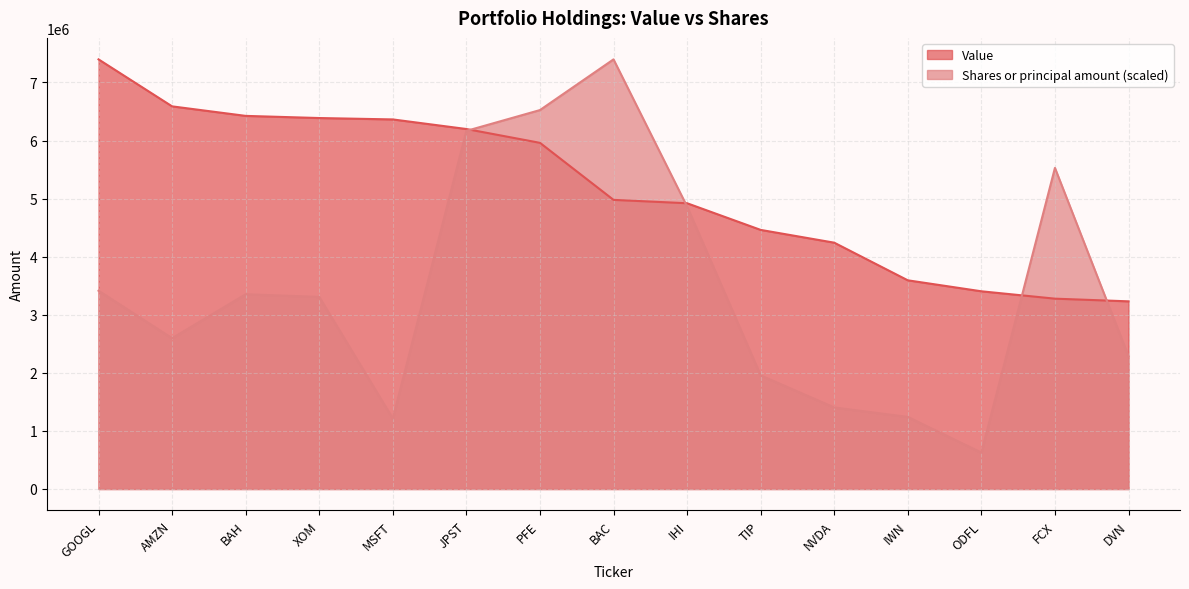

At which category does Shares or principal amount reach its first local valley?

AMZN